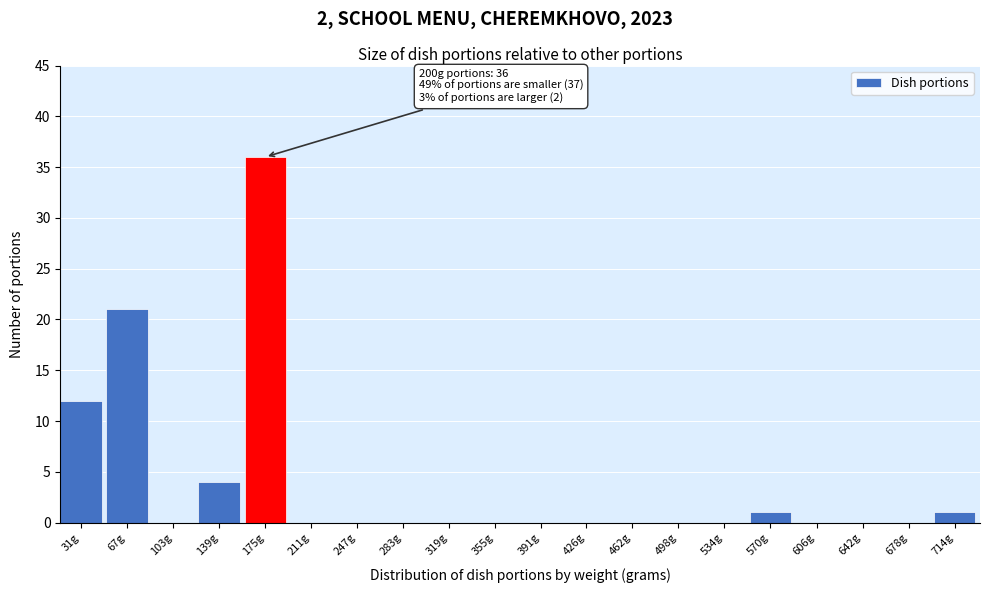

Reading left to right, what are all the values shown in this chart?

31g=12	67g=21	103g=0	139g=4	175g=36	211g=0	247g=0	283g=0	319g=0	355g=0	391g=0	426g=0	462g=0	498g=0	534g=0	570g=1	606g=0	642g=0	678g=0	714g=1